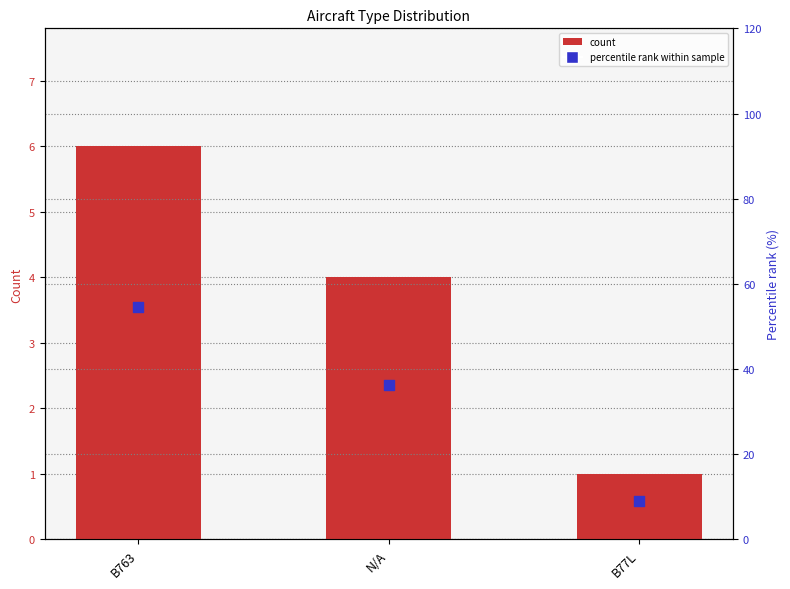

Which series has the largest Y range (max minus min)?

percentile rank within sample